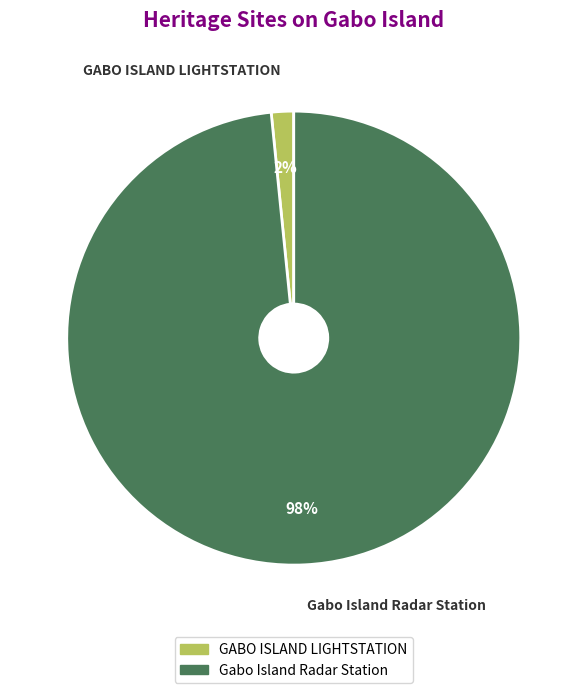

Which category has the smallest portion of the pie?

GABO ISLAND LIGHTSTATION